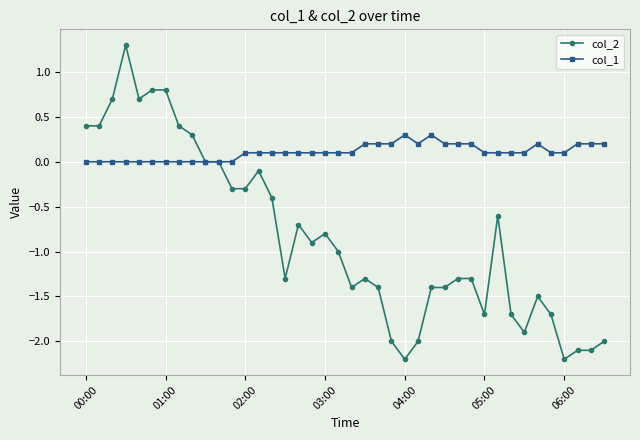

Rank the series by their average value, from highest to lowest.

col_1, col_2